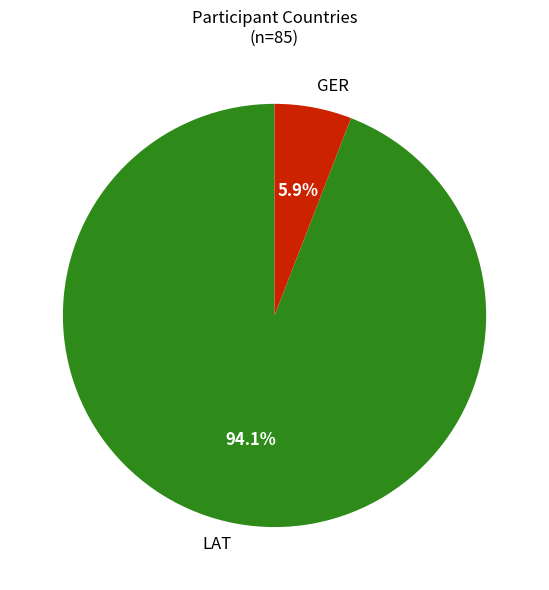

What percentage is the GER slice, to the nearest percent?

6%